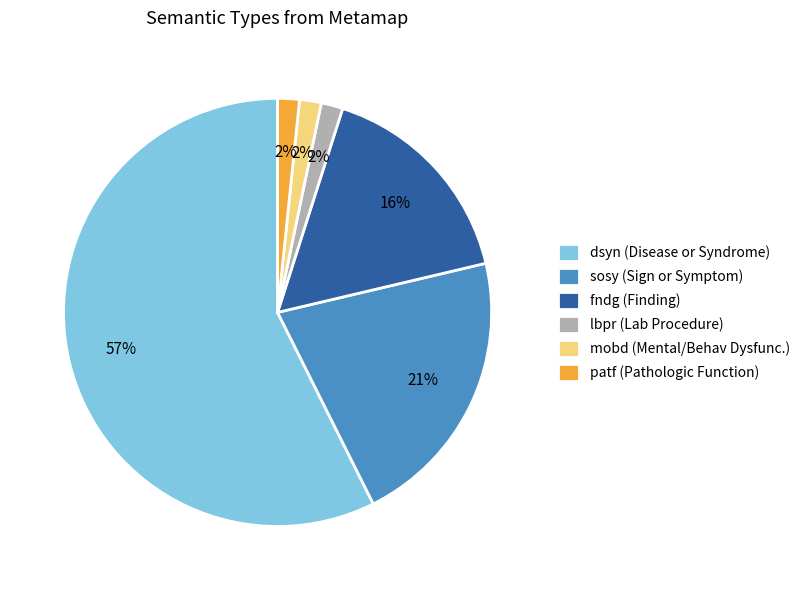

To the nearest percent, what is the average slice percentage?

17%